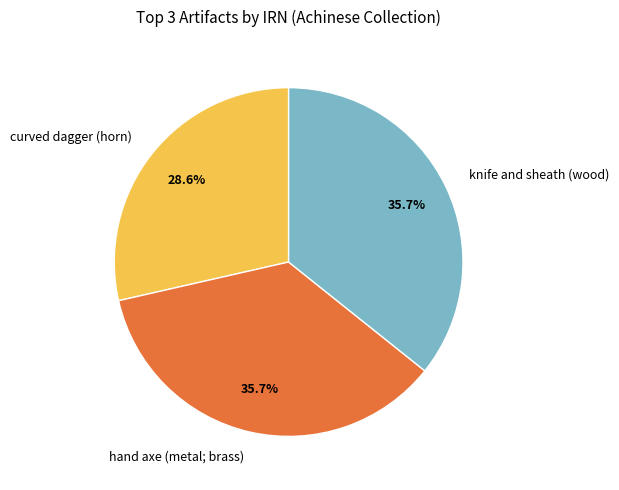

To the nearest percent, what portion does knife and sheath (wood) represent?

36%